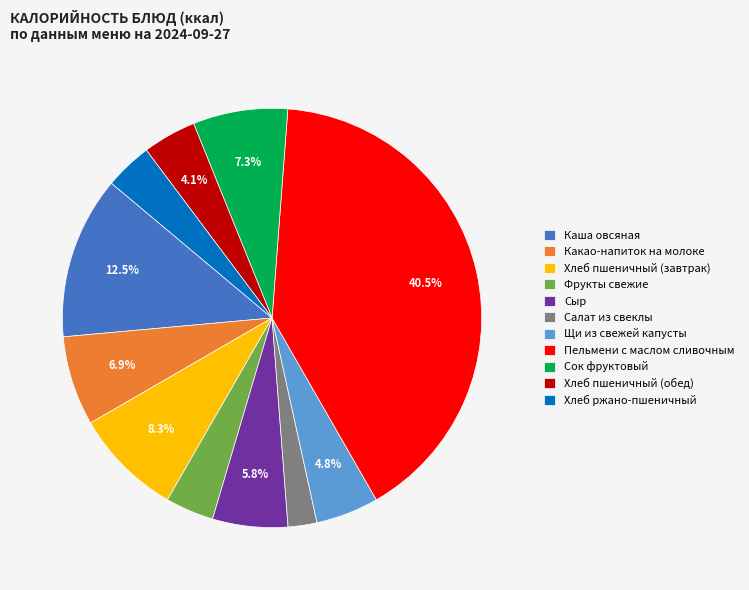

To the nearest percent, what percentage of the pie is Какао-напиток на молоке?

7%